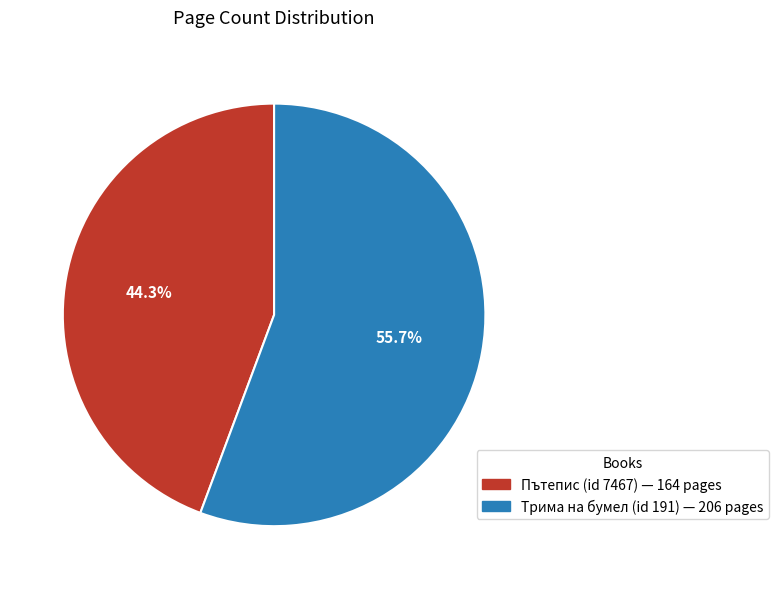

Which has a higher value, Пътепис (id 7467) or Трима на бумел (id 191)?

Трима на бумел (id 191)